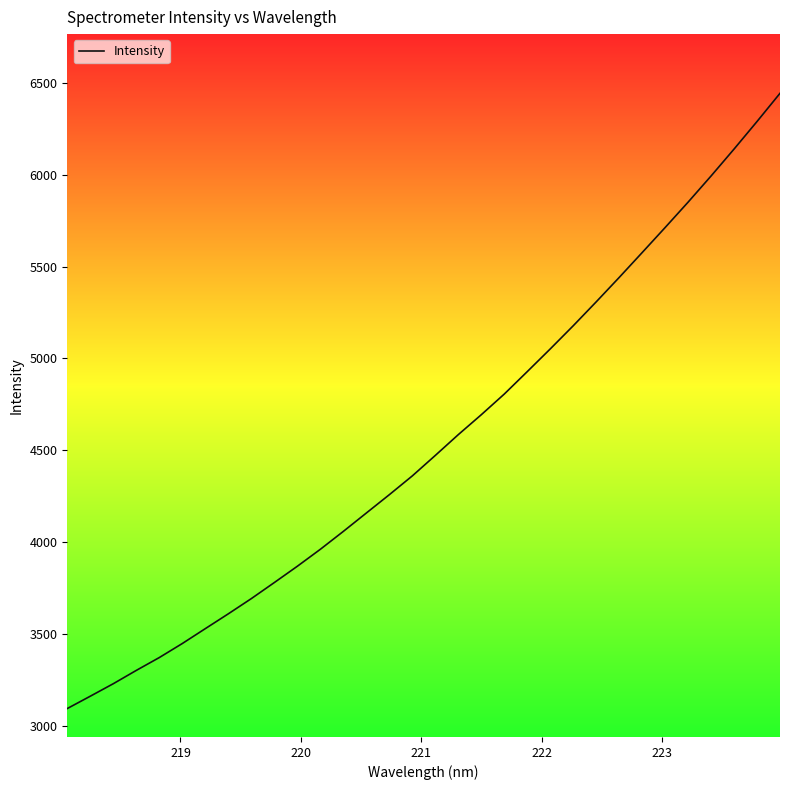

What is the sum of all values?

145361.3